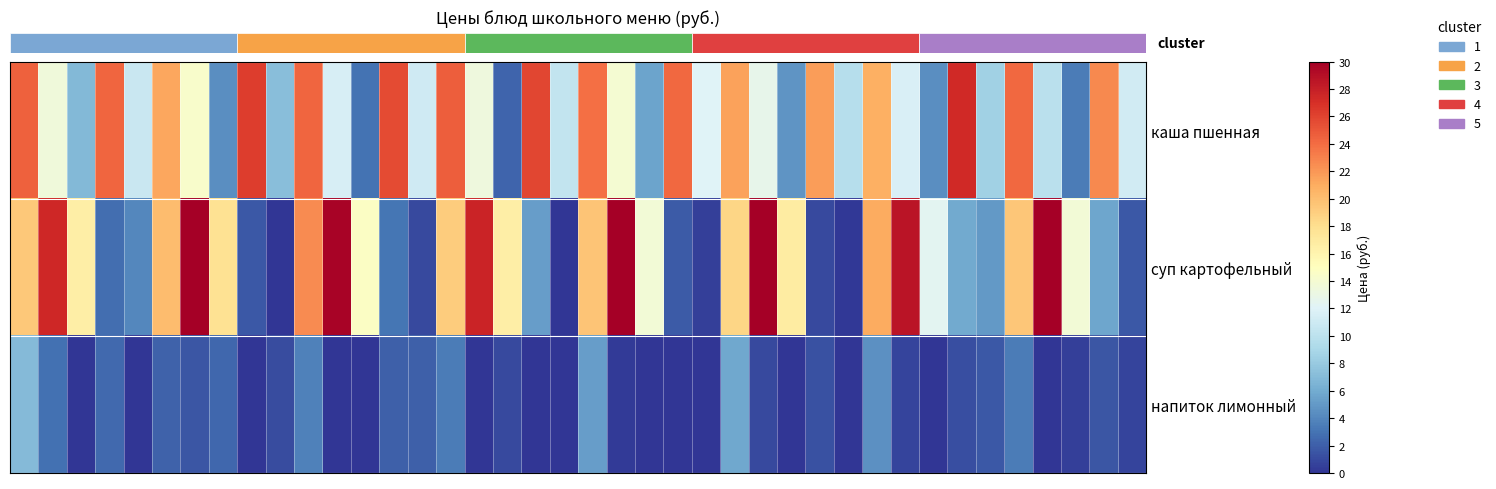

At how many categories does at least one series exceed 0?

40